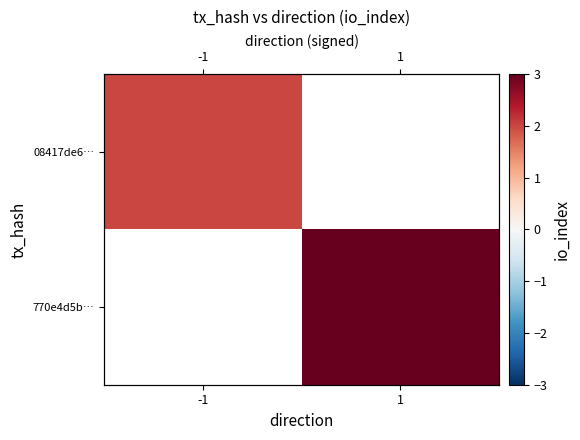

Is it true that 08417de6… equals 2.0 at -1?

True